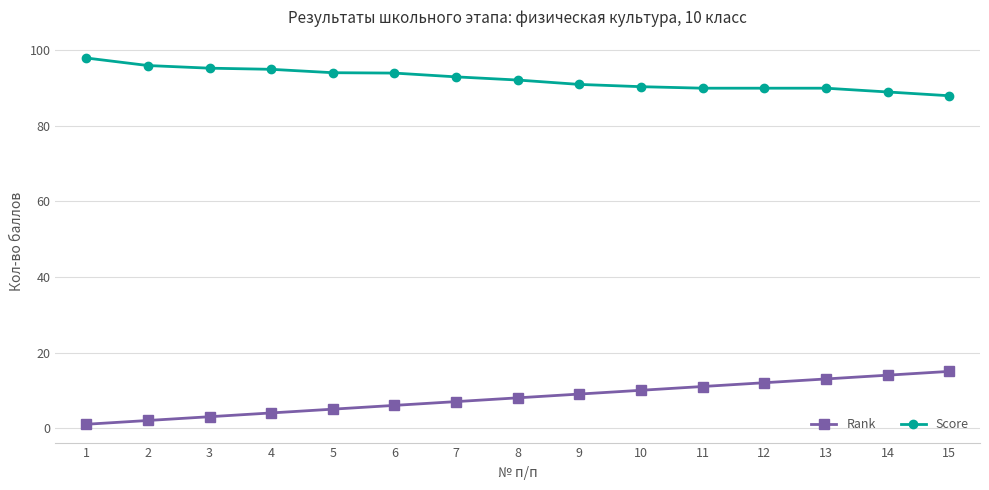

What is the value of the Rank point at the 3rd from the left?

3.0